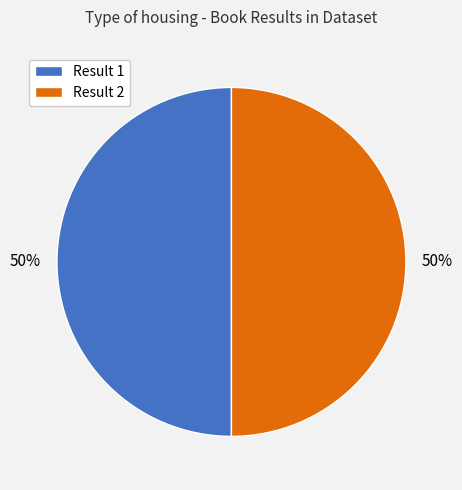

How many segments does this pie chart have?

2